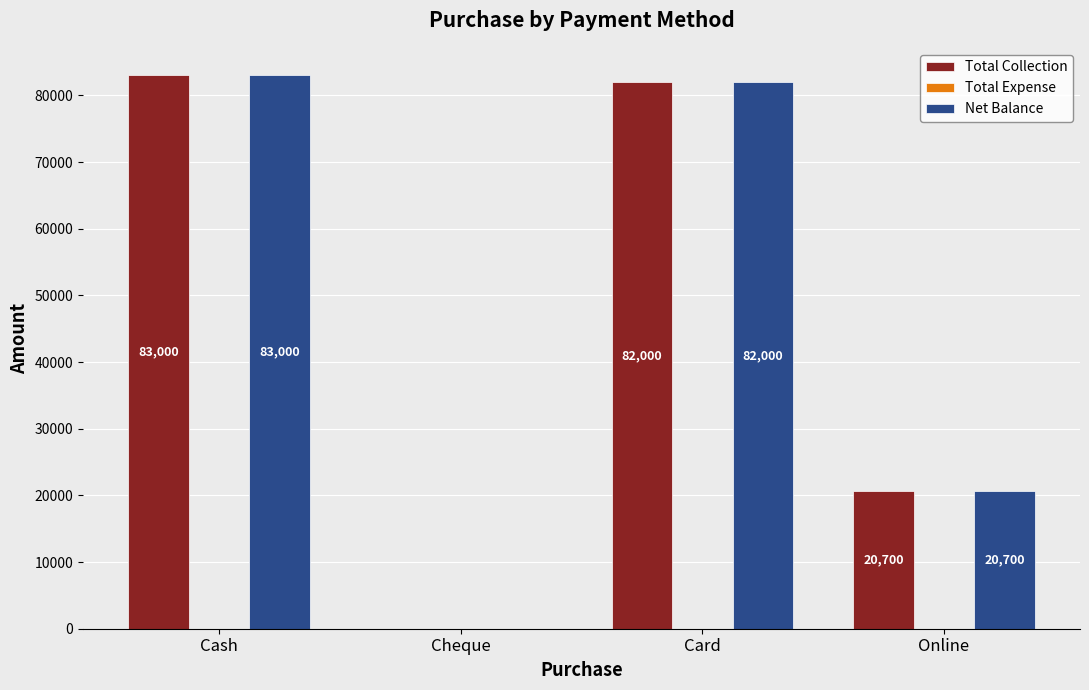

What is the sum of the Total Collection values at Cheque and Cash?

83000